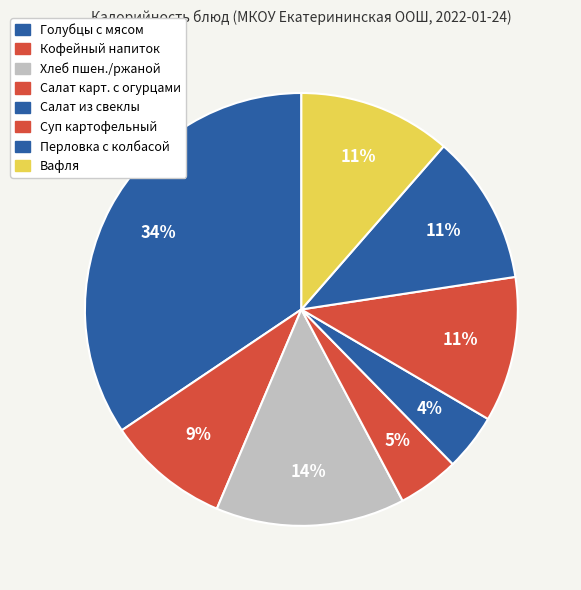

How many slices are in this pie chart?

8